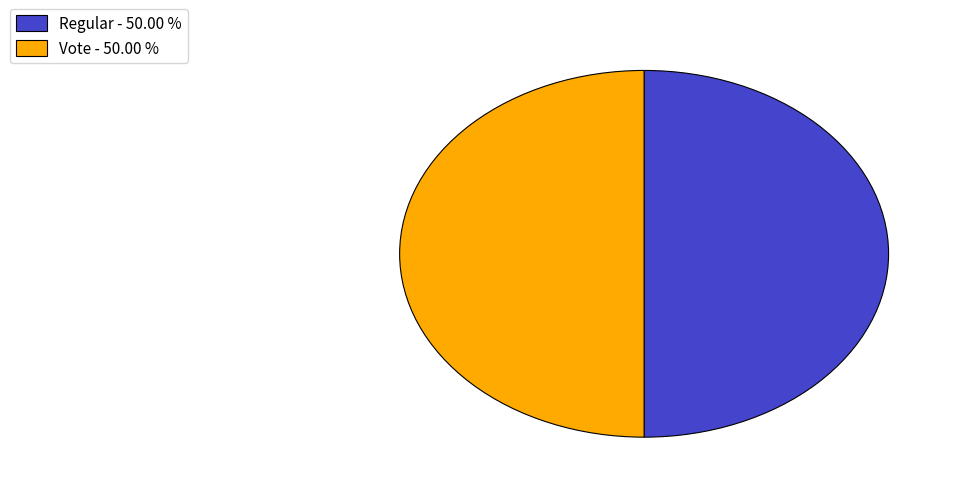

What is the ratio of the value at Vote - 50.00 % to the value at Regular - 50.00 %?

1.0